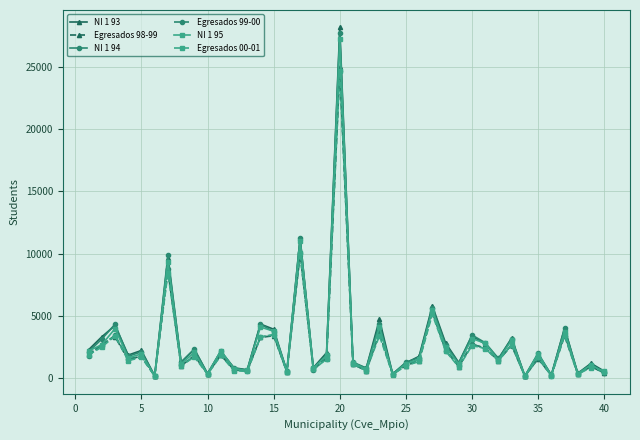

What is the maximum value for Egresados 98-99?

25033